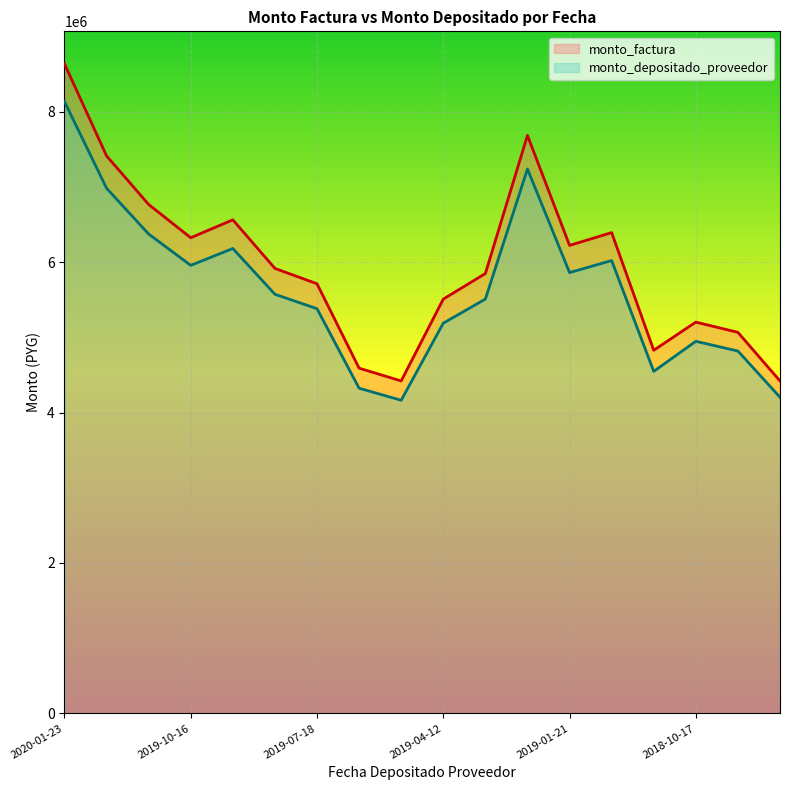

What is the sum of all monto_factura values?

107508000